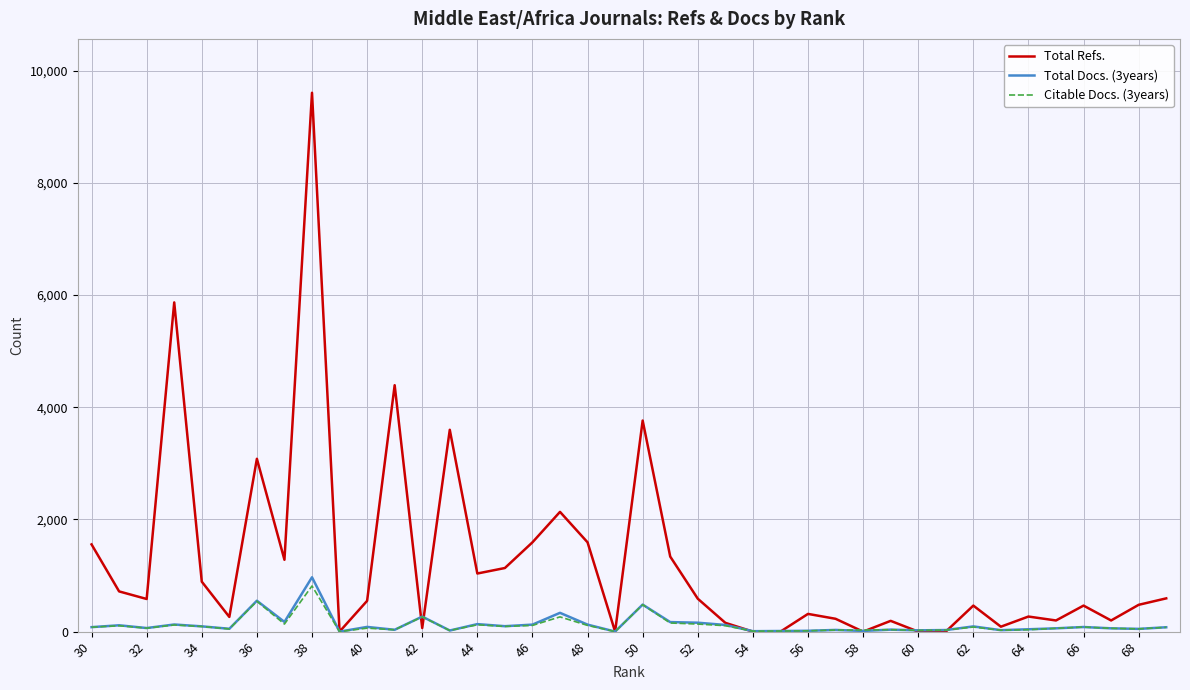

Which series has the largest total across all categories?

Total Refs.